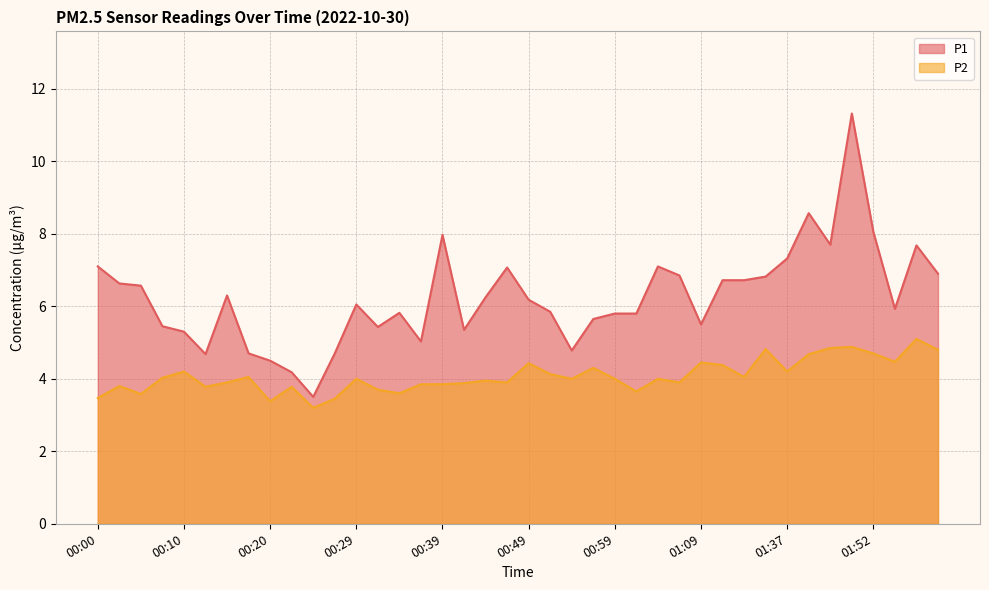

How many lines are shown in the chart?

2